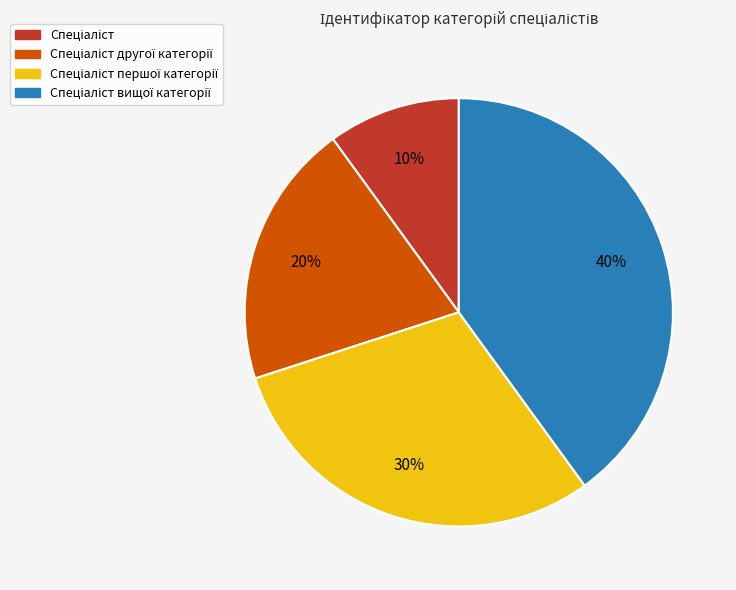

Is there any slice that represents more than half of the pie?

No